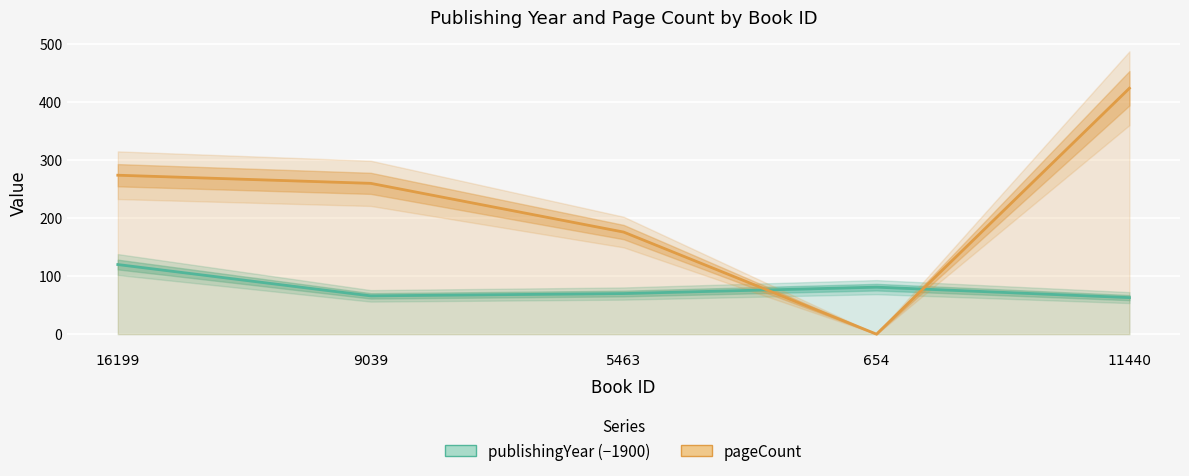

Where is the first local minimum for pageCount?

654